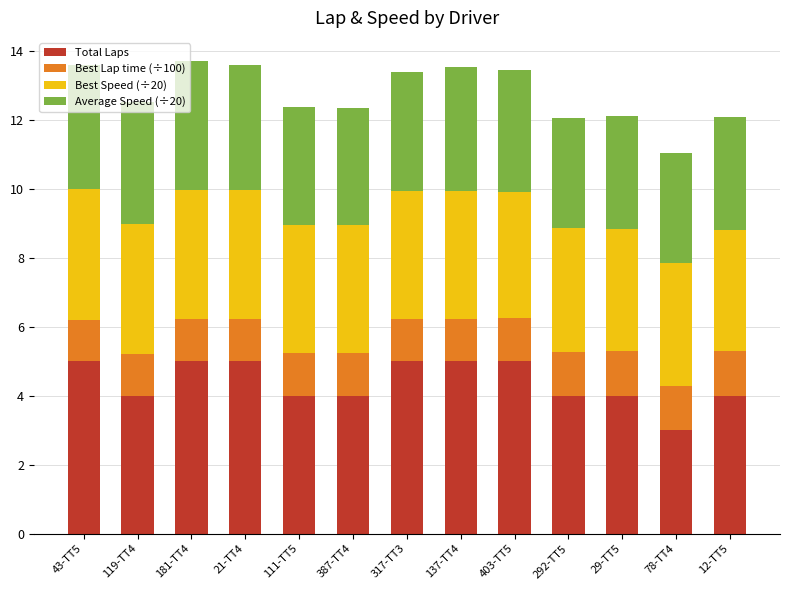

What is the sum of all Total Laps values?

57.0